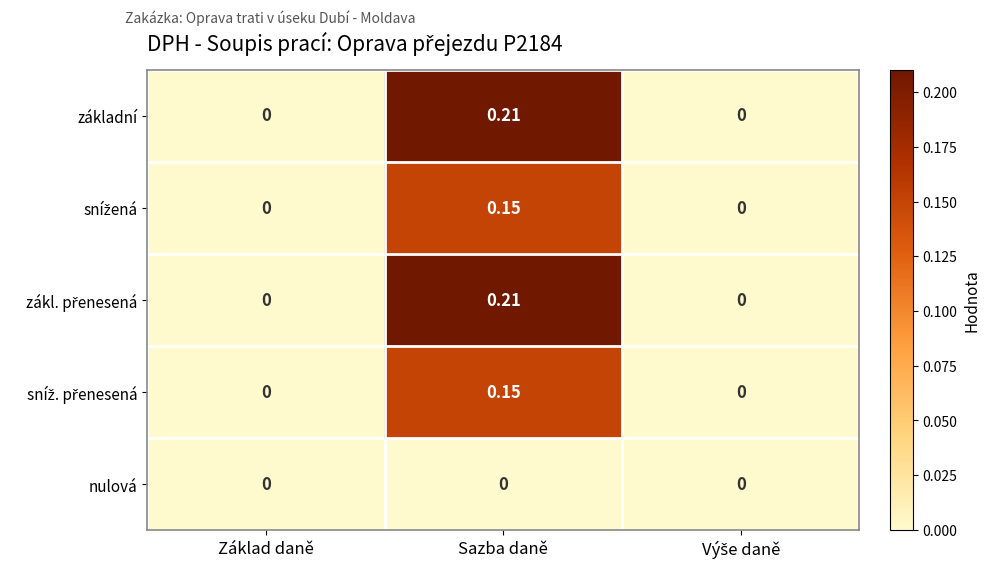

Which label corresponds to the largest value in the chart?

Sazba daně